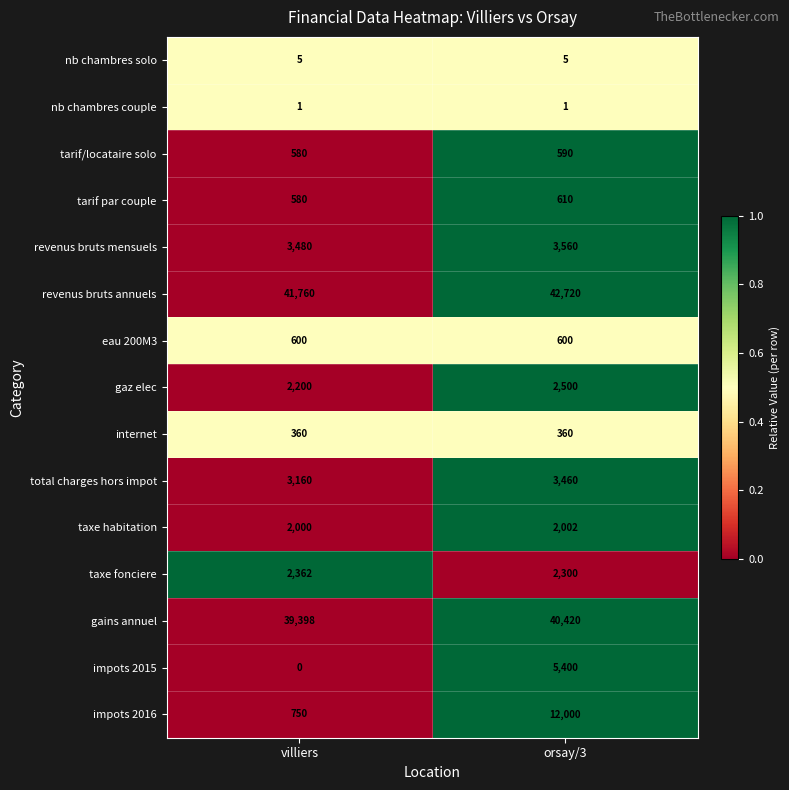

True or false: taxe habitation has a value of 2000 at villiers.

True